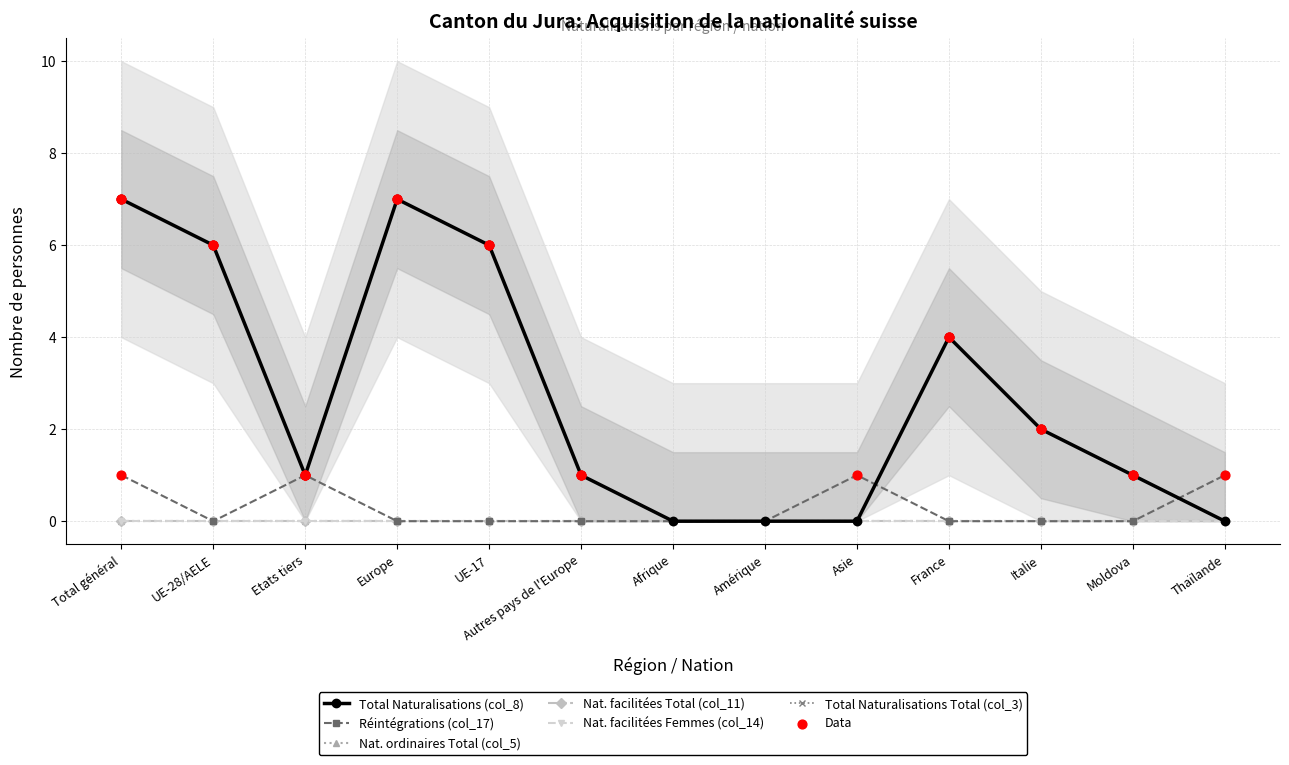

What is the total value across all series at Europe?

14